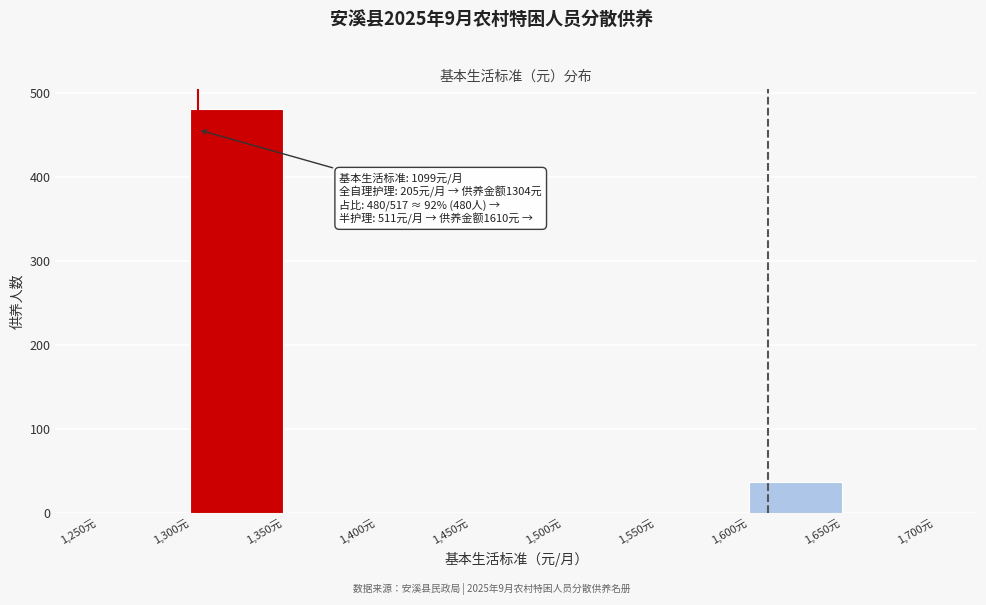

Which range on the x-axis has the tallest bar?

1300 to 1350